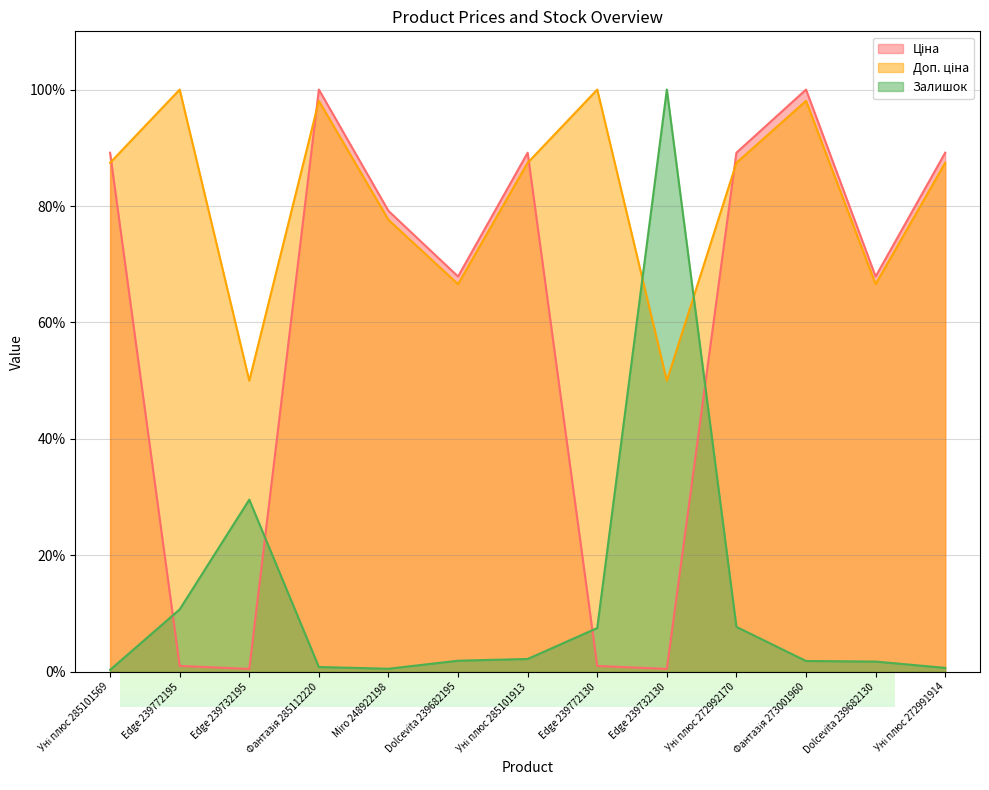

At which category is the sum across all series the highest?

Фантазія 273001960